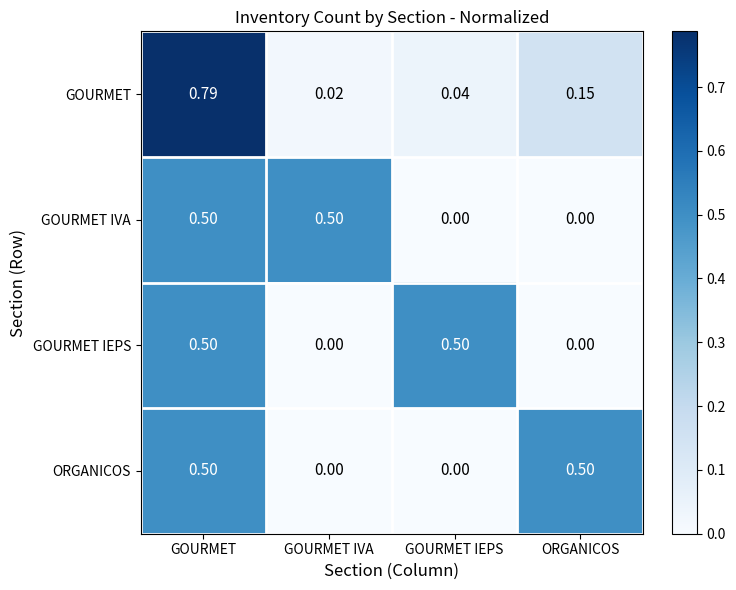

At which category is the sum across all series the highest?

GOURMET